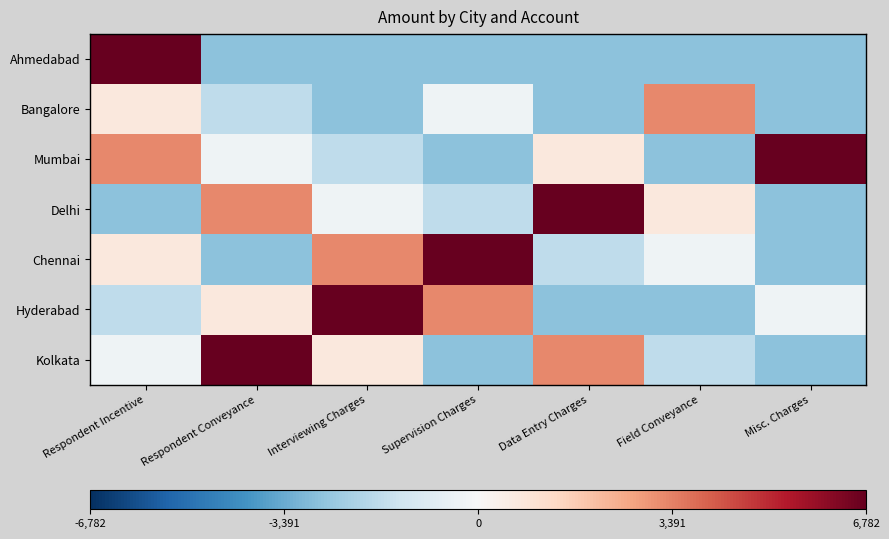

Which series has the largest range (max minus min)?

Ahmedabad